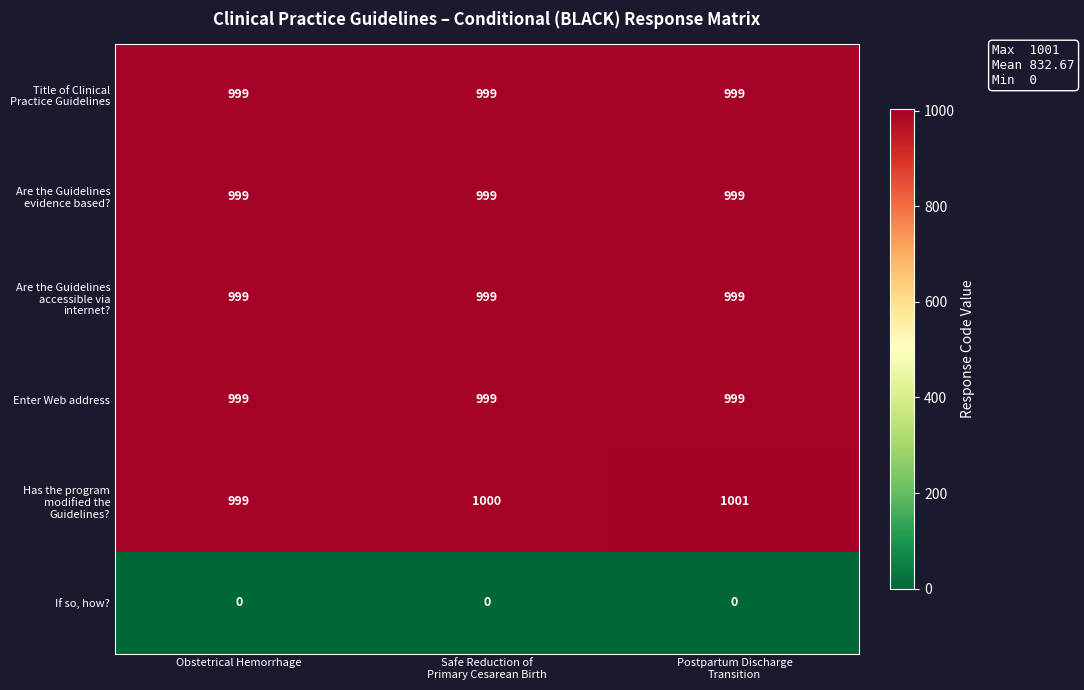

What is the total value across all series at Obstetrical Hemorrhage?

4995